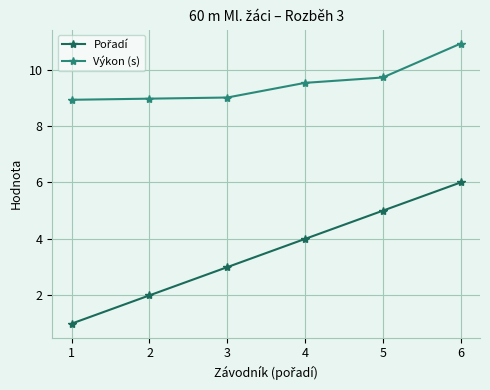

At which category is the sum across all series the highest?

6